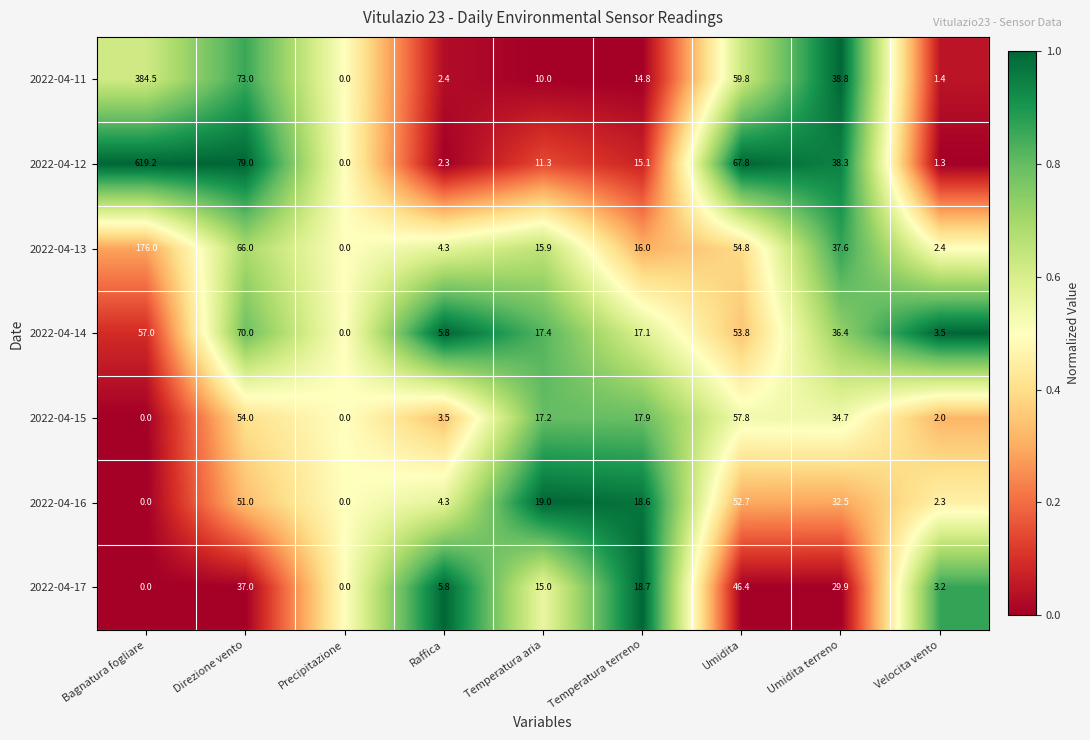

Rank the series by their maximum value, from lowest to highest.

2022-04-17, 2022-04-16, 2022-04-15, 2022-04-14, 2022-04-13, 2022-04-11, 2022-04-12